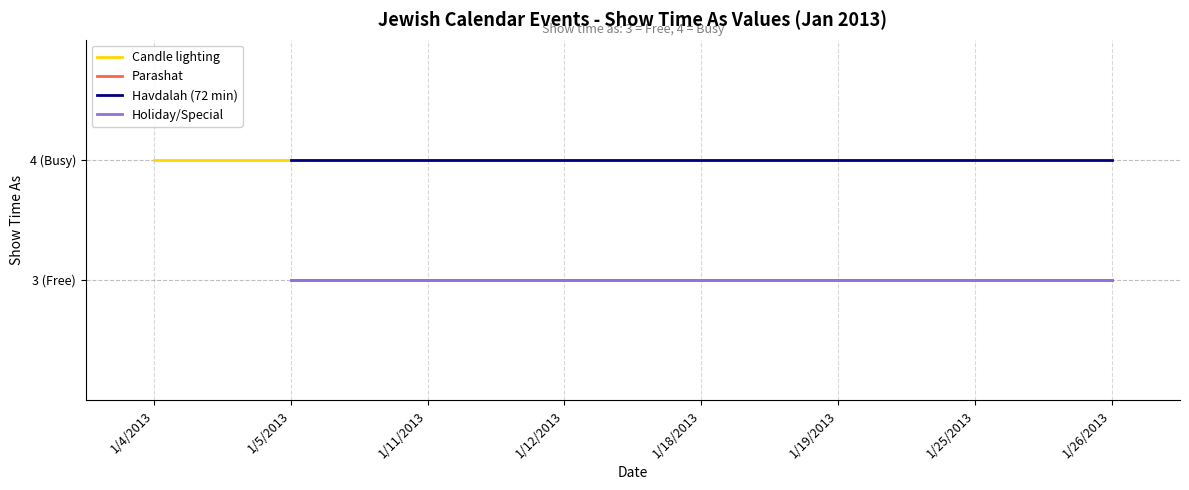

True or false: Parashat has more than 0 points higher than both neighbors.

False